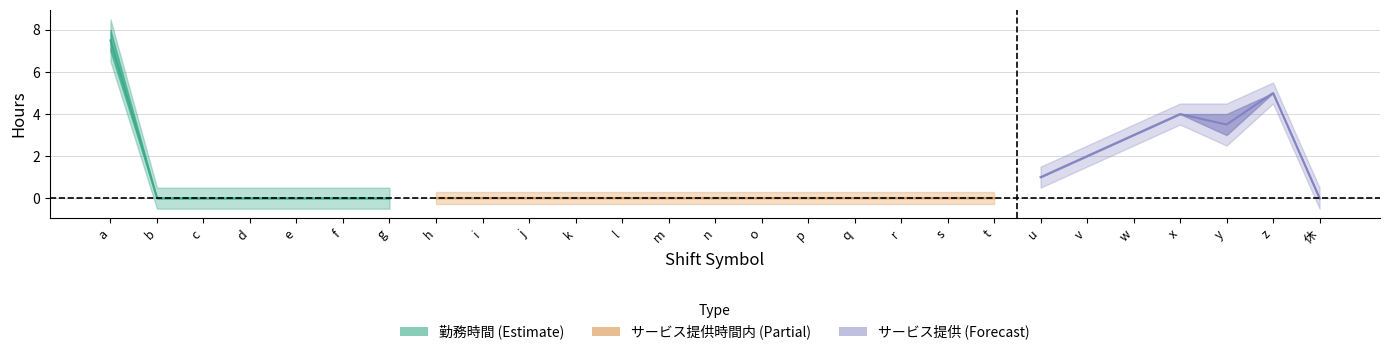

Does the chart display data point markers on the line(s)?

No